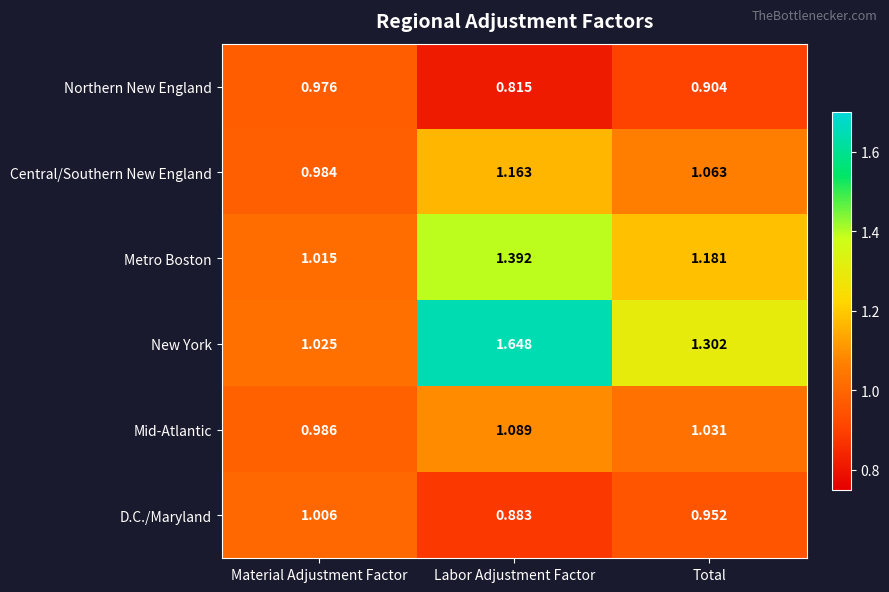

At which label is Metro Boston closest to 1?

Material Adjustment Factor